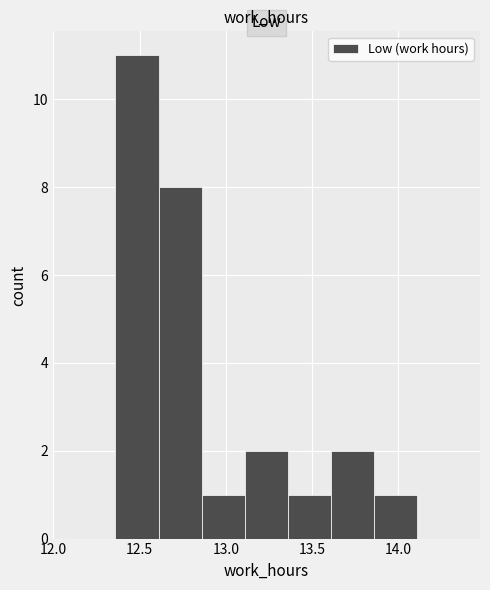

What is the height of the bar covering 13.36 to 13.61 on the x-axis? Neither the bar edges nor the heights are printed on the chart, so give them approximately, as read against the axes.

1